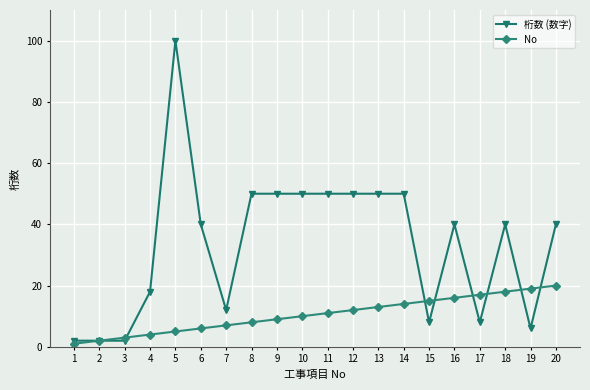

Read the 桁数 (数字) value at 20, to the nearest 10.

40